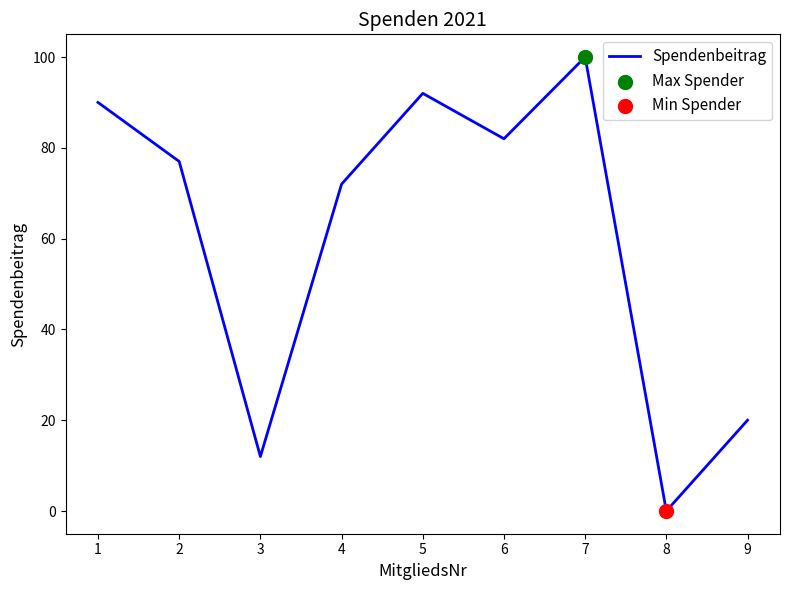

What is the change in value from 5 to 7?

+8